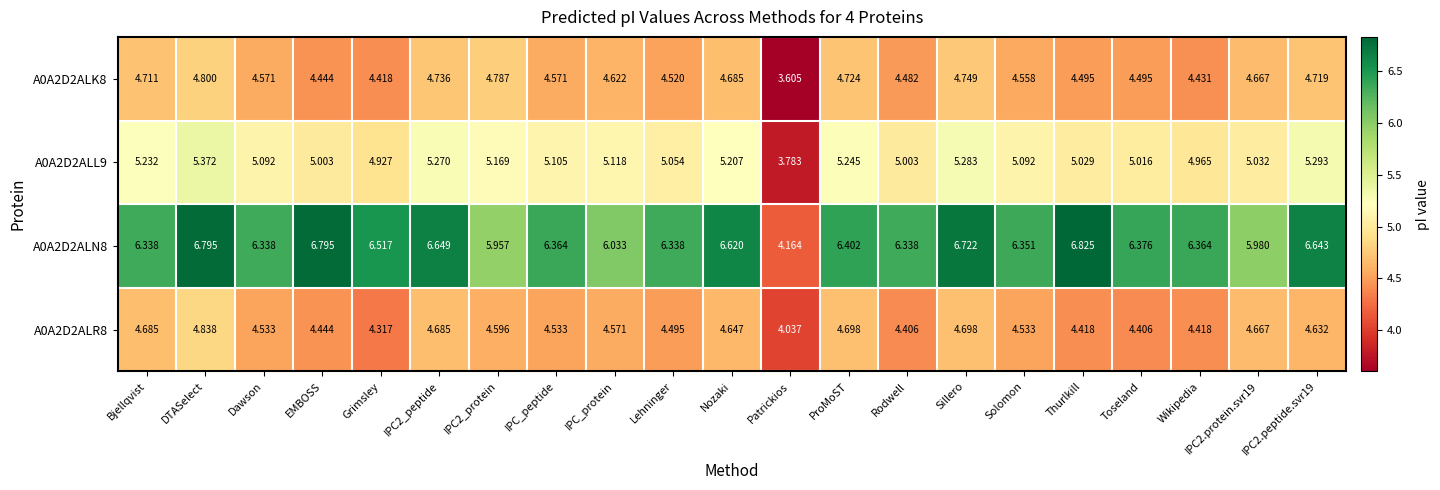

Between Bjellqvist and Dawson, which series saw the biggest shift?

A0A2D2ALR8